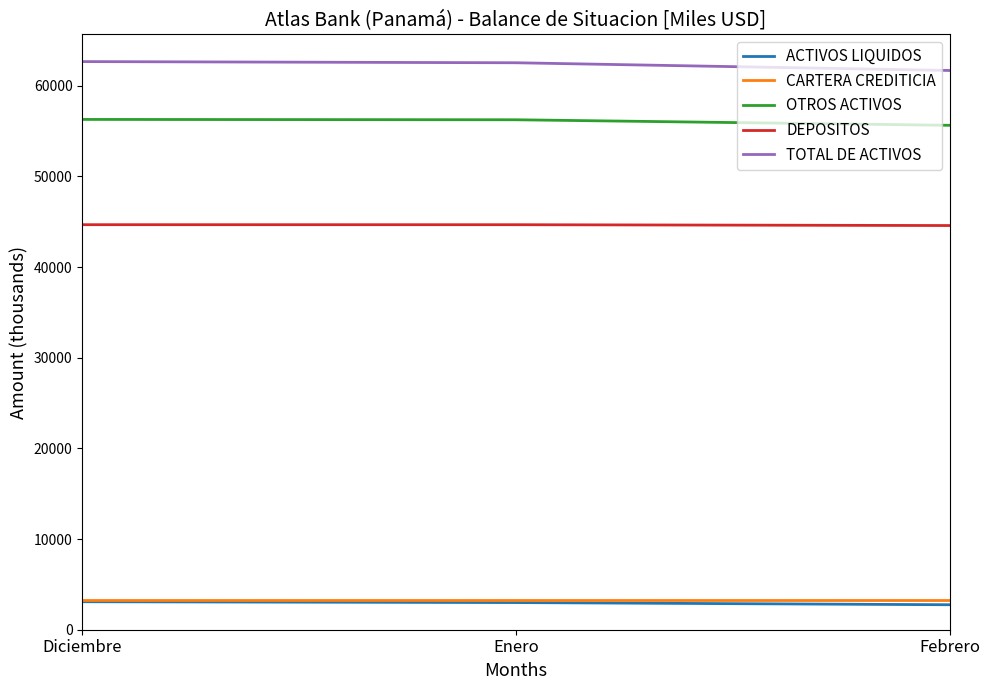

True or false: CARTERA CREDITICIA has a value of 3292.7 at Febrero.

True